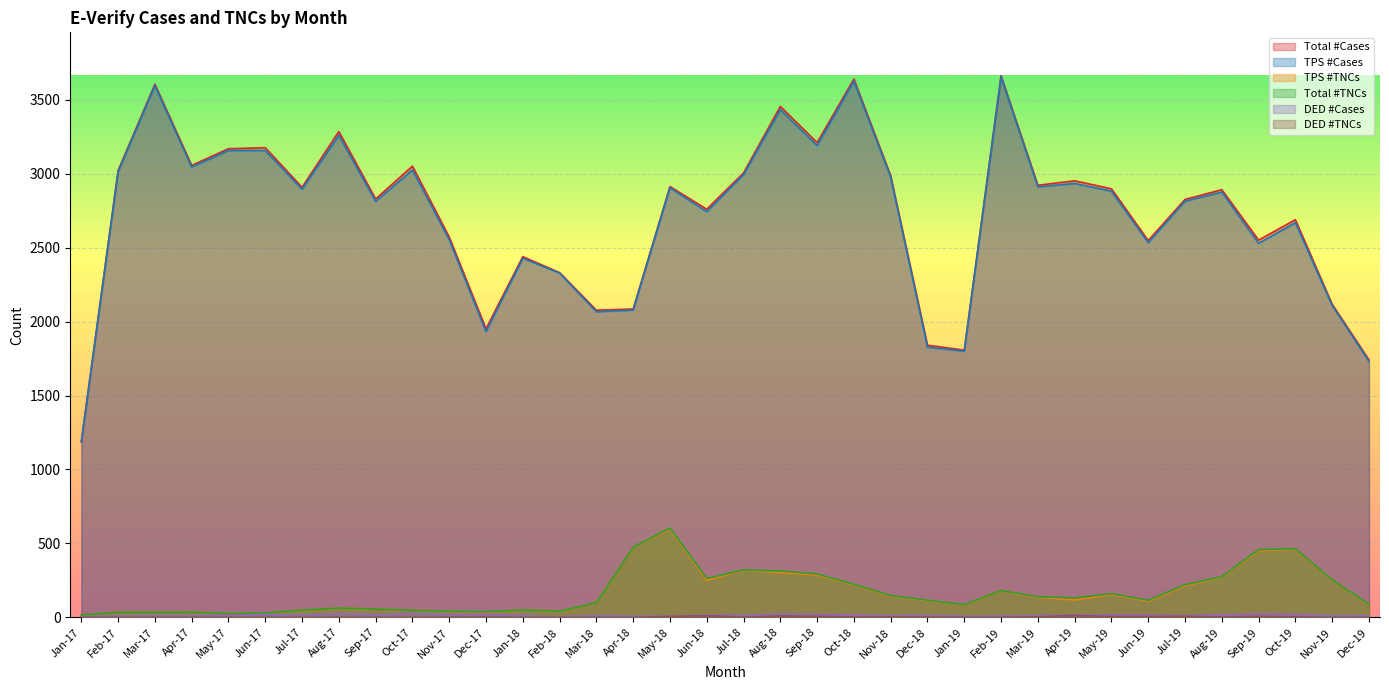

The value of TPS #TNCs at Dec-17 is 36. True or false?

True